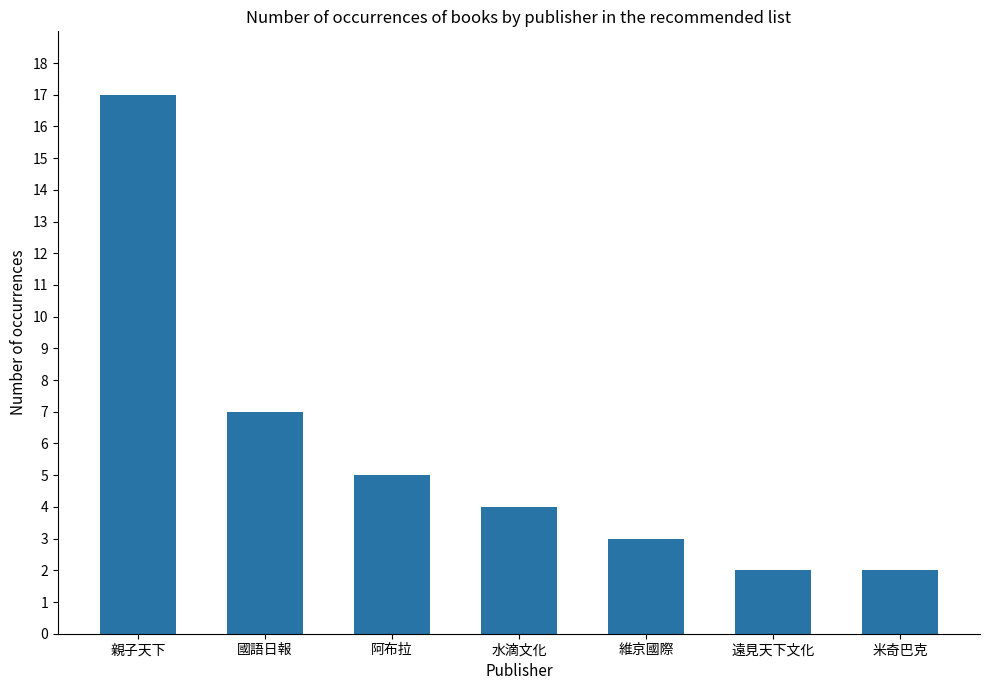

Approximately how many times larger is the value at 國語日報 compared to 維京國際?

2.3